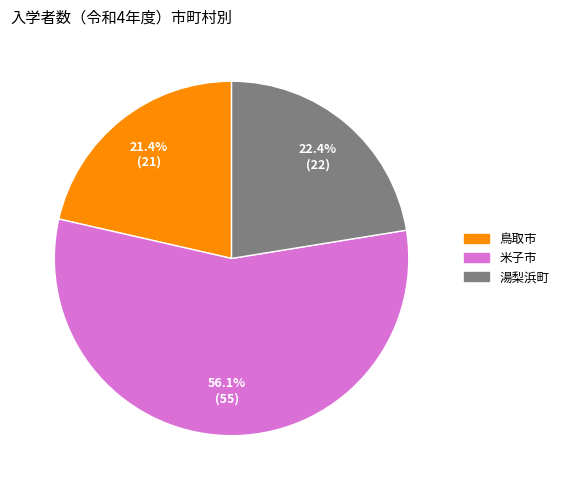

Which has a higher value, 鳥取市 or 米子市?

米子市